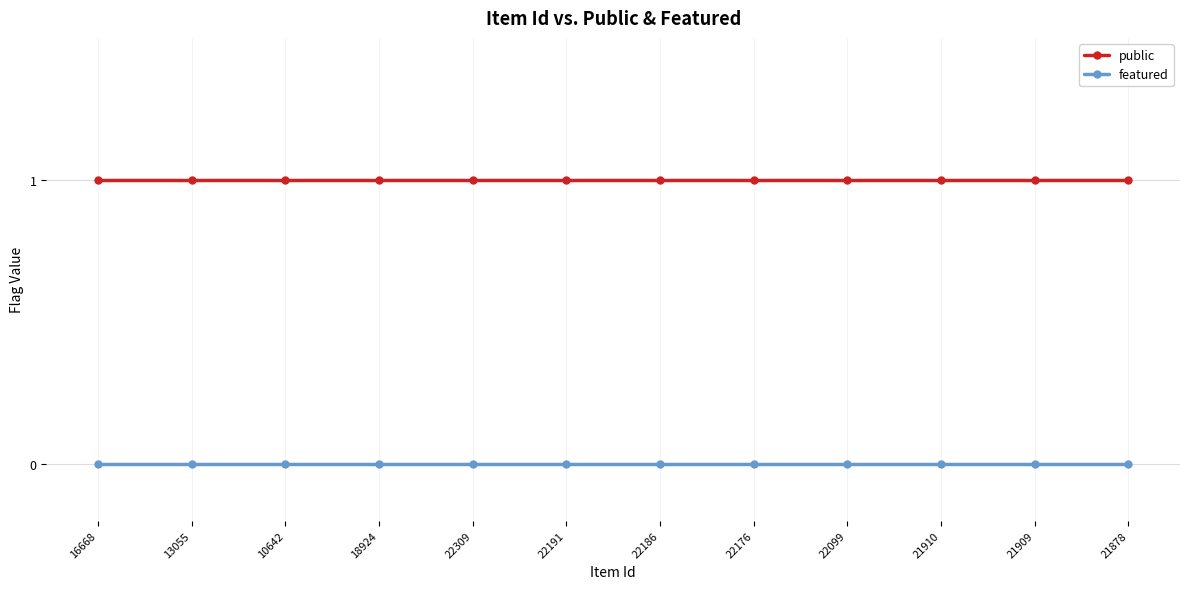

Reading left to right, what are all the values shown in this chart?

public: 16668=1	13055=1	10642=1	18924=1	22309=1	22191=1	22186=1	22176=1	22099=1	21910=1	21909=1	21878=1
featured: 16668=0	13055=0	10642=0	18924=0	22309=0	22191=0	22186=0	22176=0	22099=0	21910=0	21909=0	21878=0